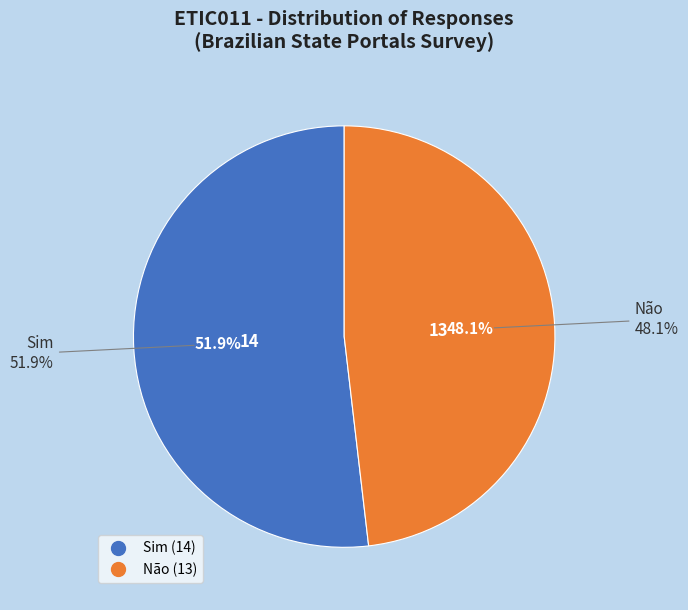

Count the number of slices in the pie.

2